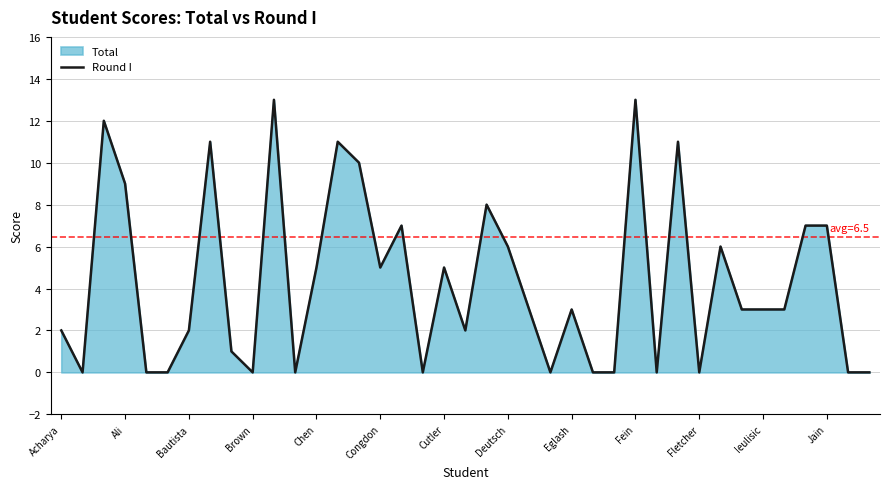

What is the difference between the values at 14 and 17?

10